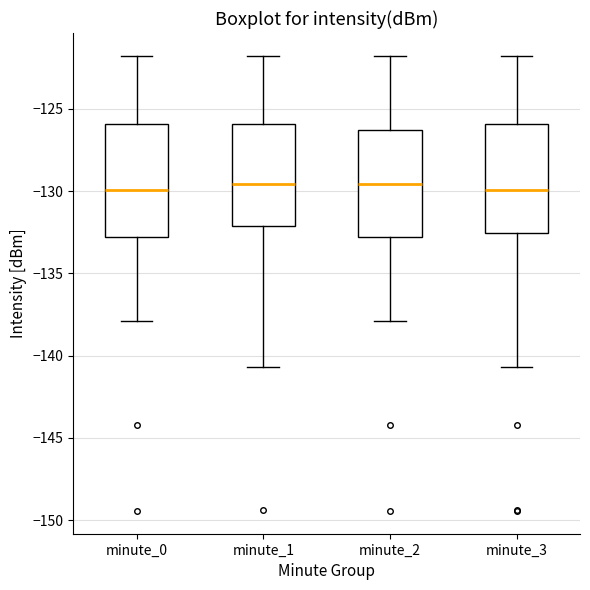

Reading left to right, transcribe this box plot: for each box, give where its median line is, the range the box spans, and where its two whiskers end, as read against the y-axis. The values are not printed on the chart, so give them approximately, as read against the axis.

minute_0: median -130.0, box -133.0 to -126.0, whiskers -138.0 to -122.0
minute_1: median -129.5, box -132.0 to -126.0, whiskers -140.5 to -122.0
minute_2: median -129.5, box -133.0 to -126.5, whiskers -138.0 to -122.0
minute_3: median -130.0, box -132.5 to -126.0, whiskers -140.5 to -122.0